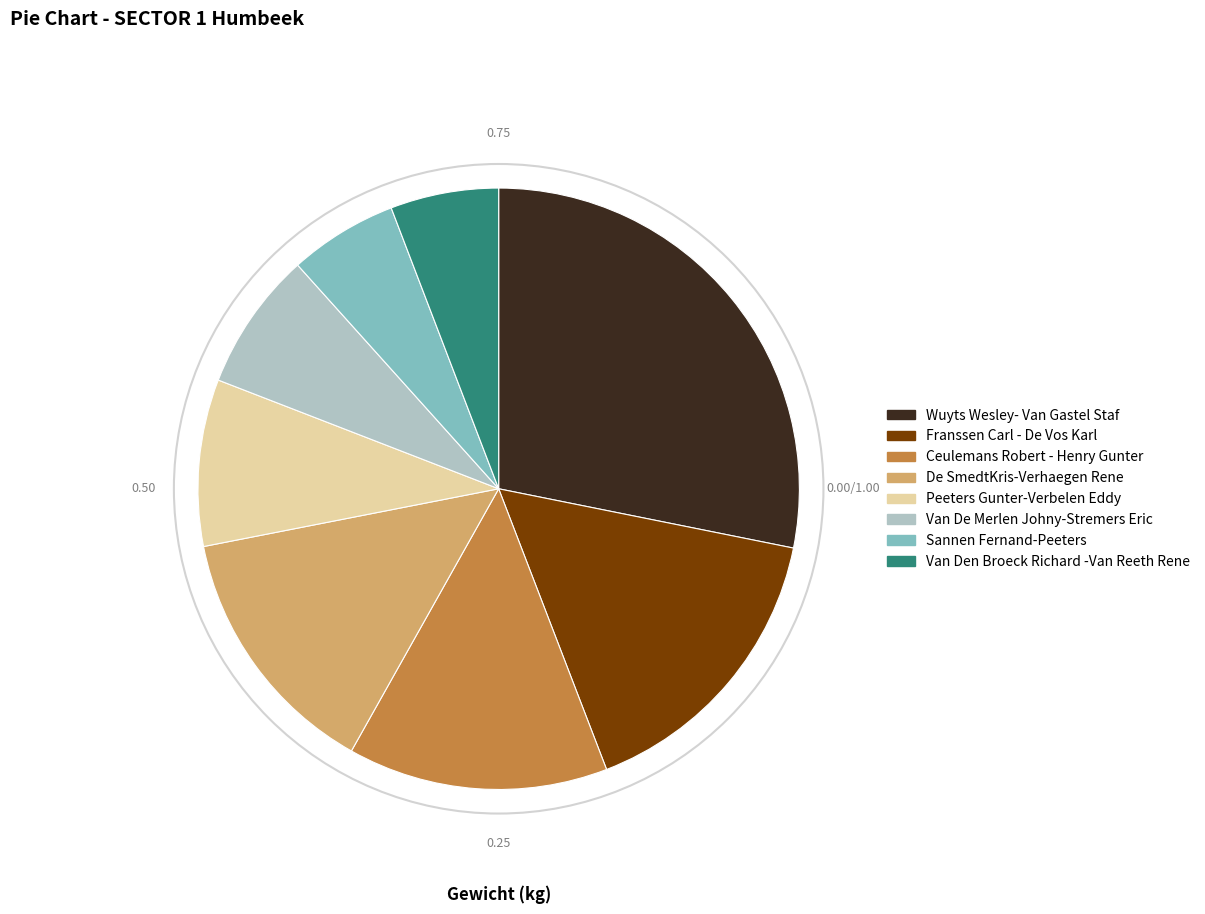

Is the sum of Van Den Broeck Richard -Van Reeth Rene and Ceulemans Robert - Henry Gunter greater than half?

No